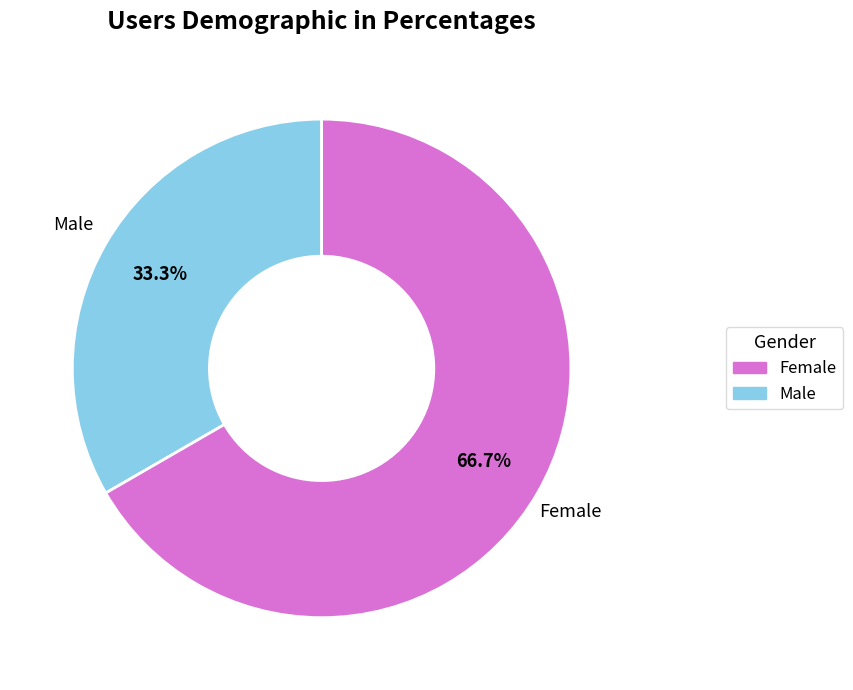

Combined, what portion of the pie is Female and Male?

100.0%